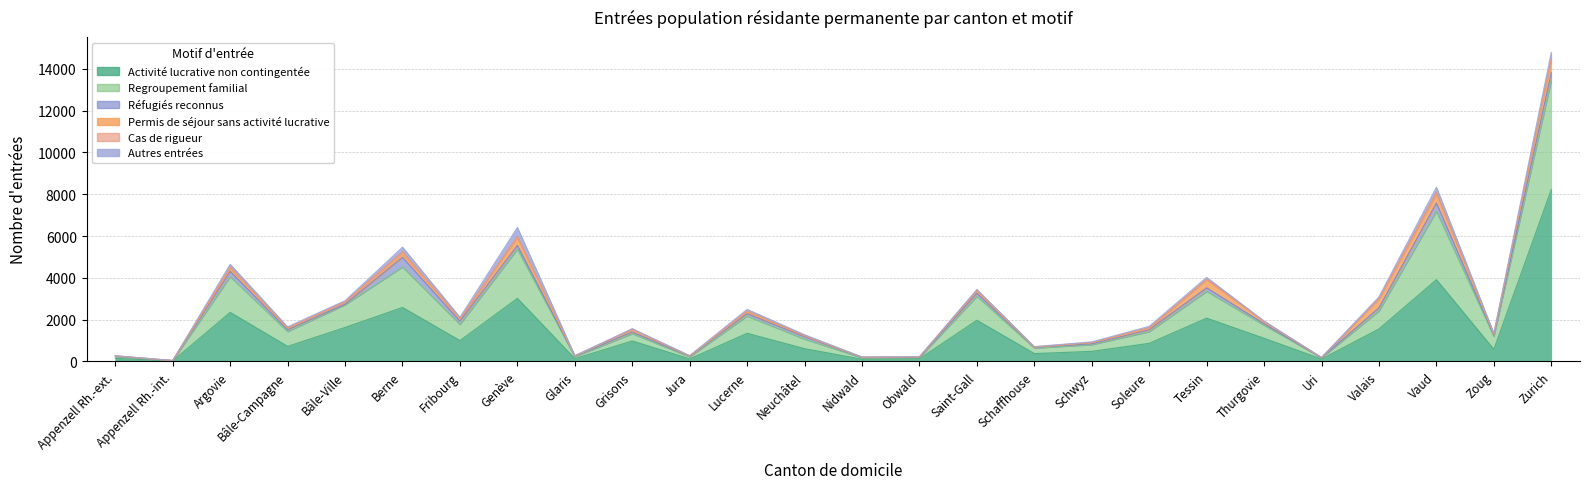

True or false: Réfugiés reconnus and Regroupement familial cross at least once.

False